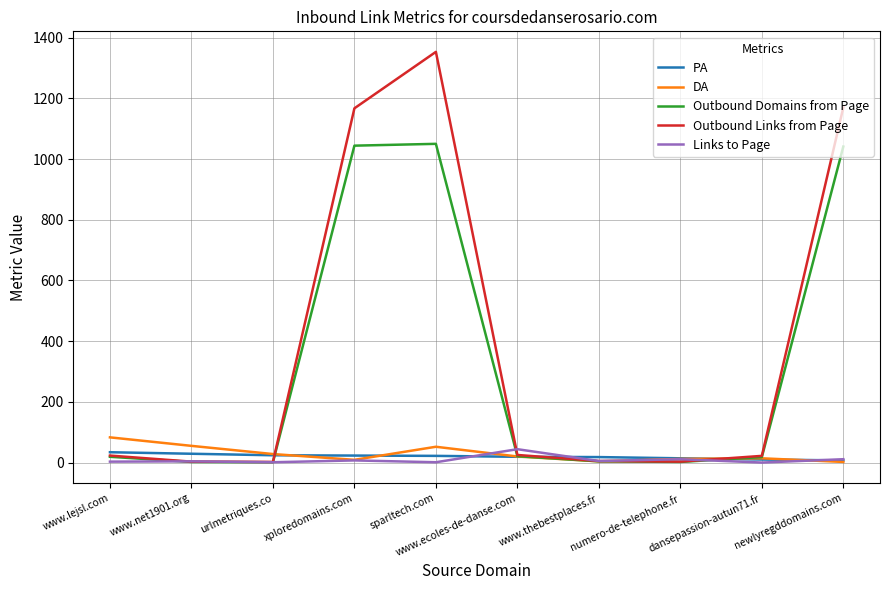

Where does the DA series first go above 20?

www.lejsl.com